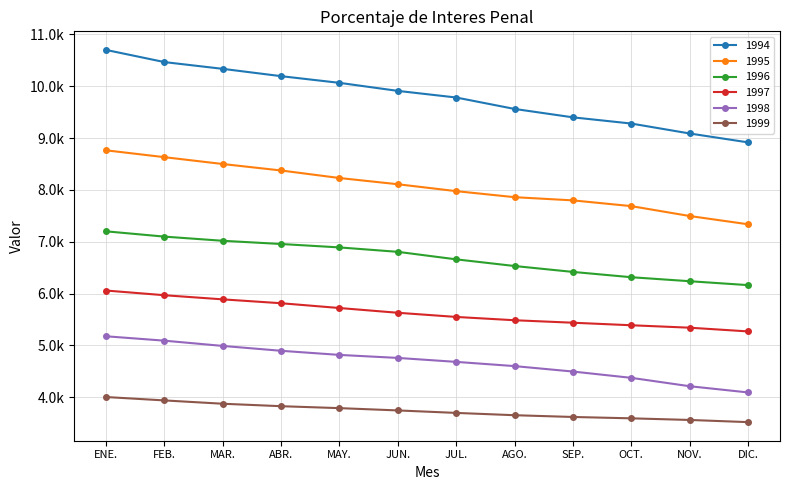

What is the value of the 1998 point at the 9th from the left?

4495.1